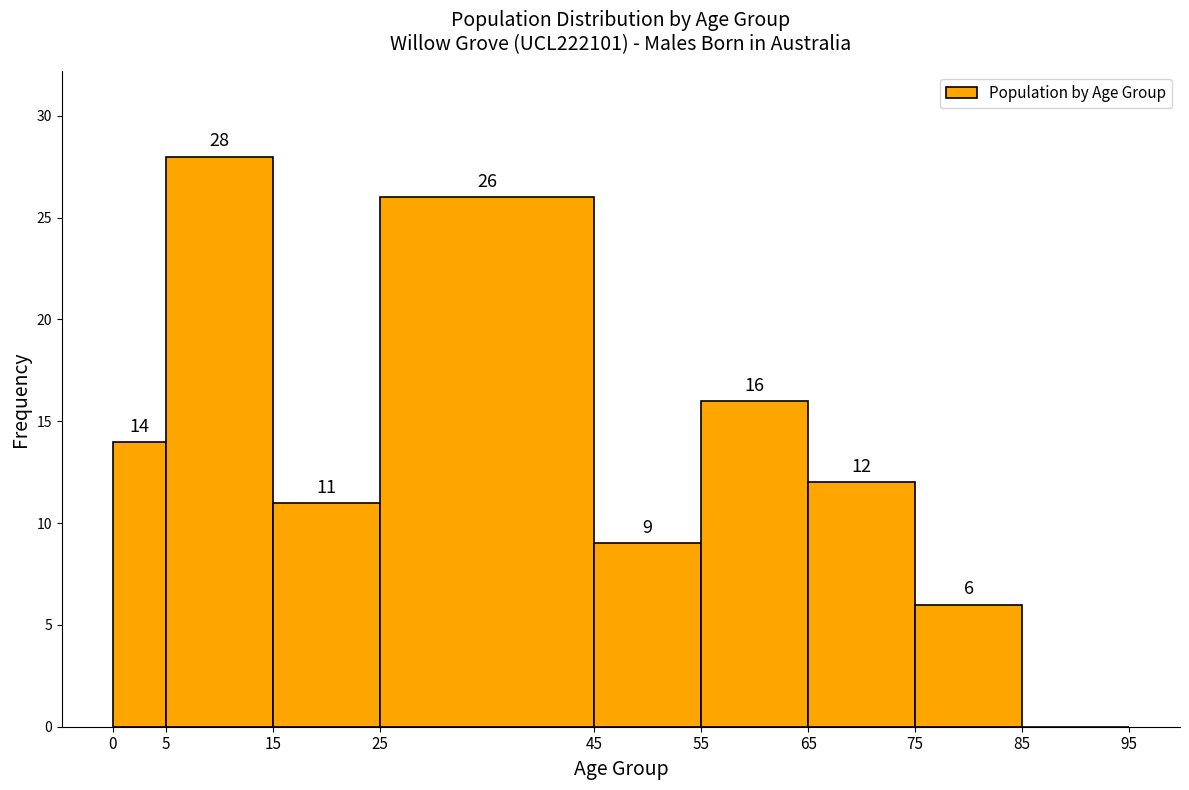

Which range on the x-axis has the tallest bar?

5 to 15